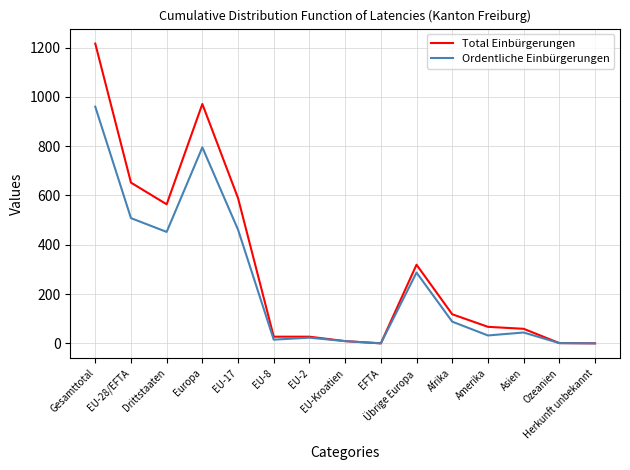

What are all the series names shown in the legend?

Total Einbürgerungen, Ordentliche Einbürgerungen